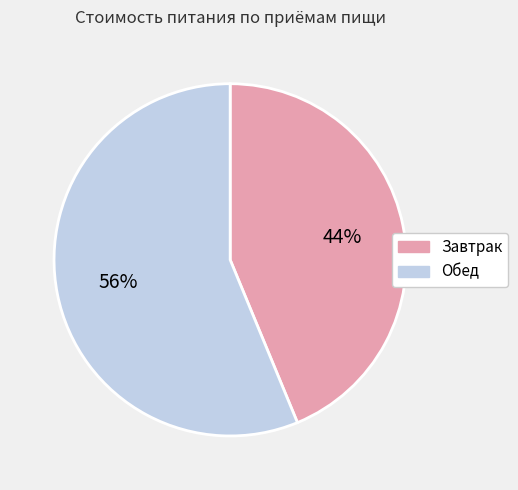

Is it true that Завтрак is 44% of the pie?

True